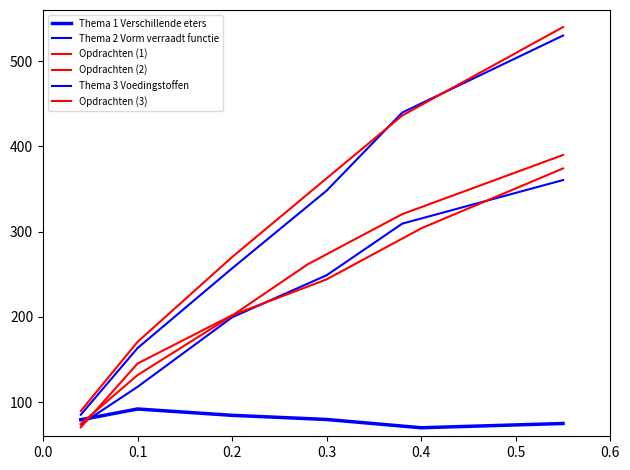

What value does the Opdrachten (1) series have at 0.0?

70.5